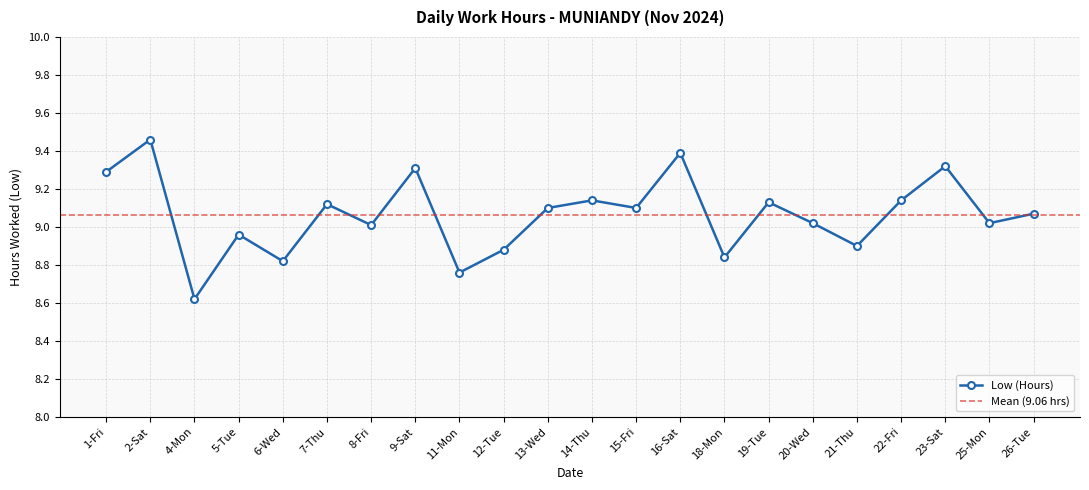

What is the value of the 9th point from the left?

8.8